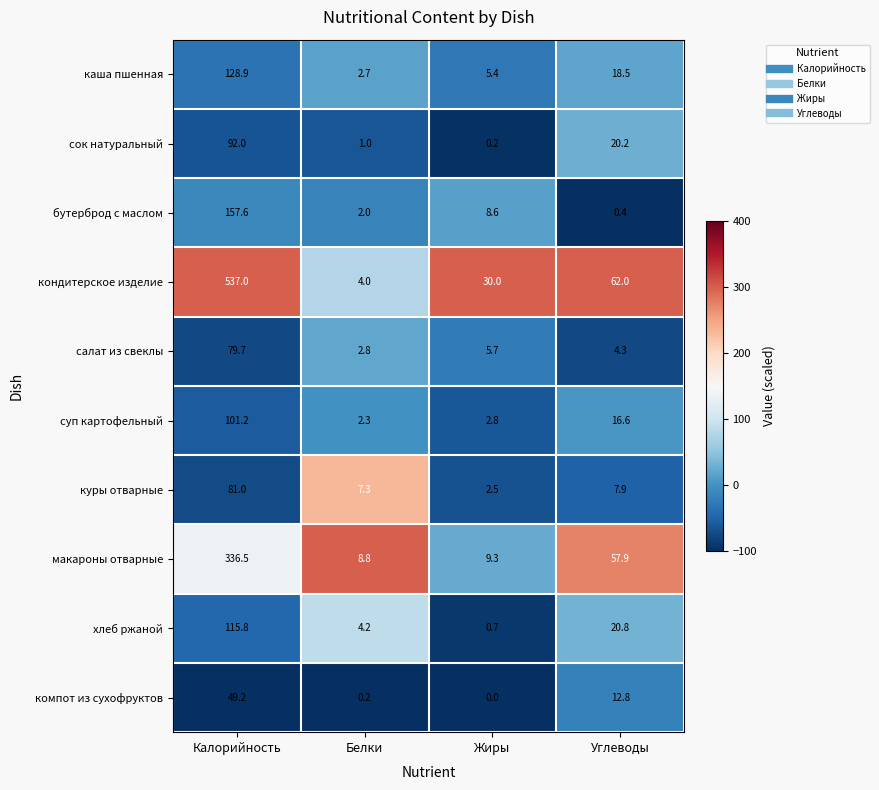

Rank the series at Жиры from lowest to highest value.

компот из сухофруктов, сок натуральный, хлеб ржаной, куры отварные, суп картофельный, каша пшенная, салат из свеклы, бутерброд с маслом, макароны отварные, кондитерское изделие